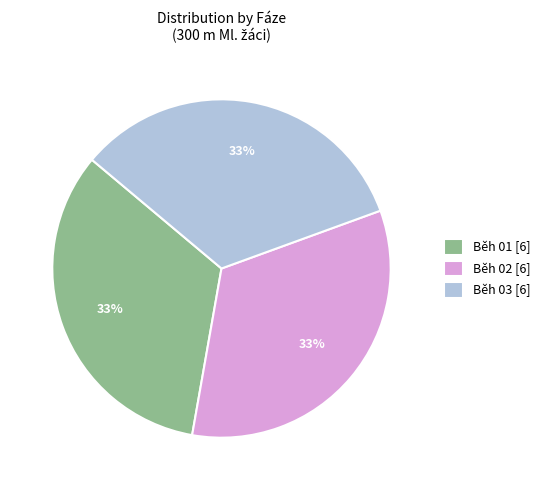

To the nearest percent, what is the difference between the largest and smallest slice percentages?

0%